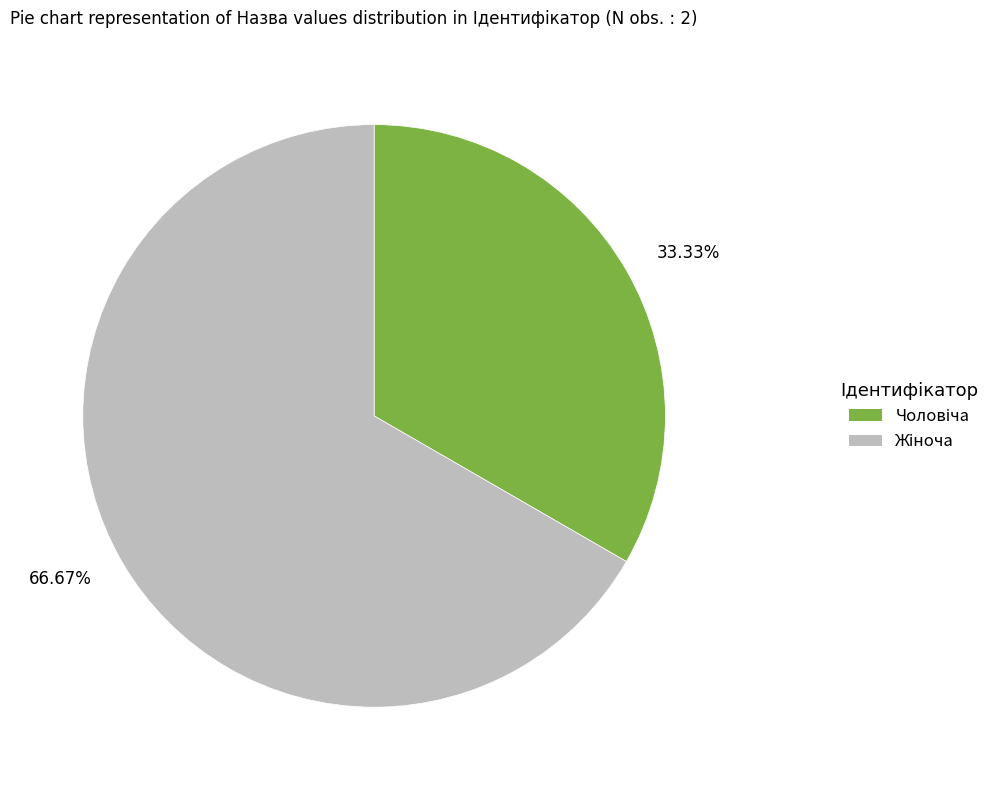

To the nearest percent, what is the difference between the largest and smallest slice percentages?

33%